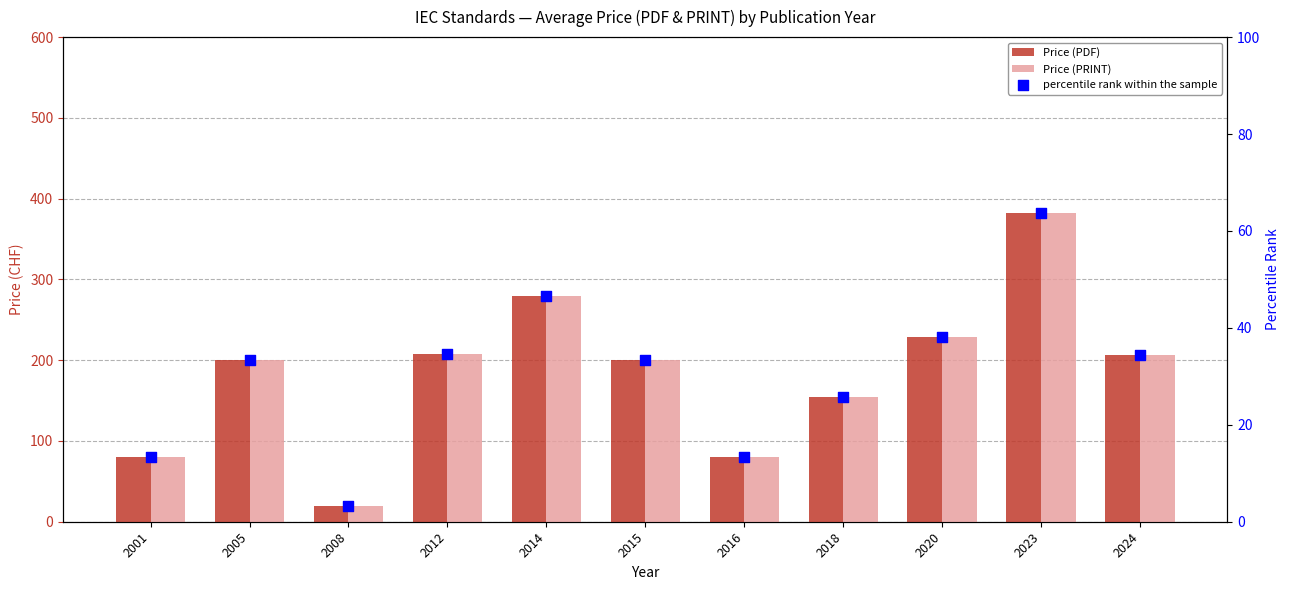

Which series has the largest total across all categories?

Price (PDF)